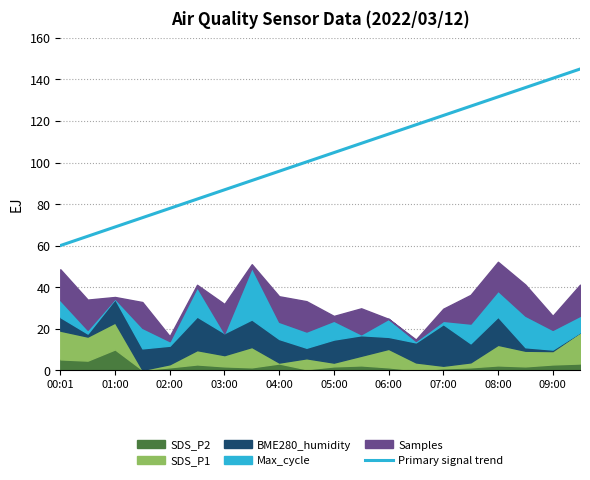

How many data points does each series have?

20